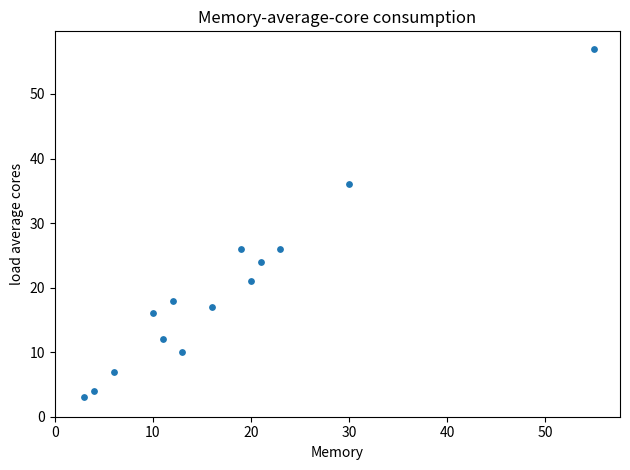

What is the range of X values (max minus min)?

52